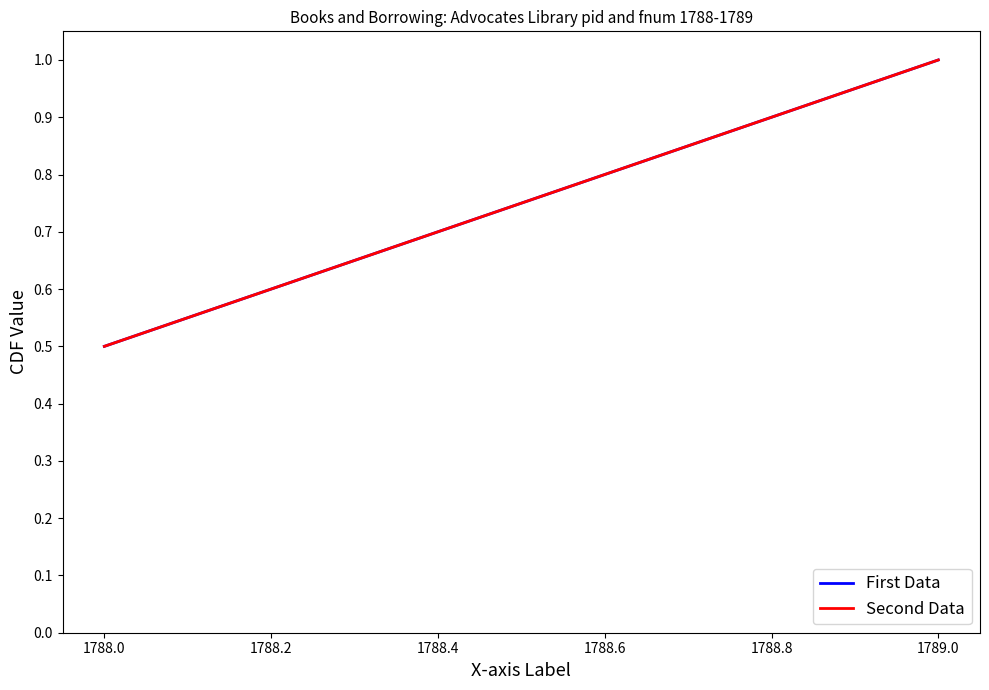

Does the chart have visible grid lines?

No